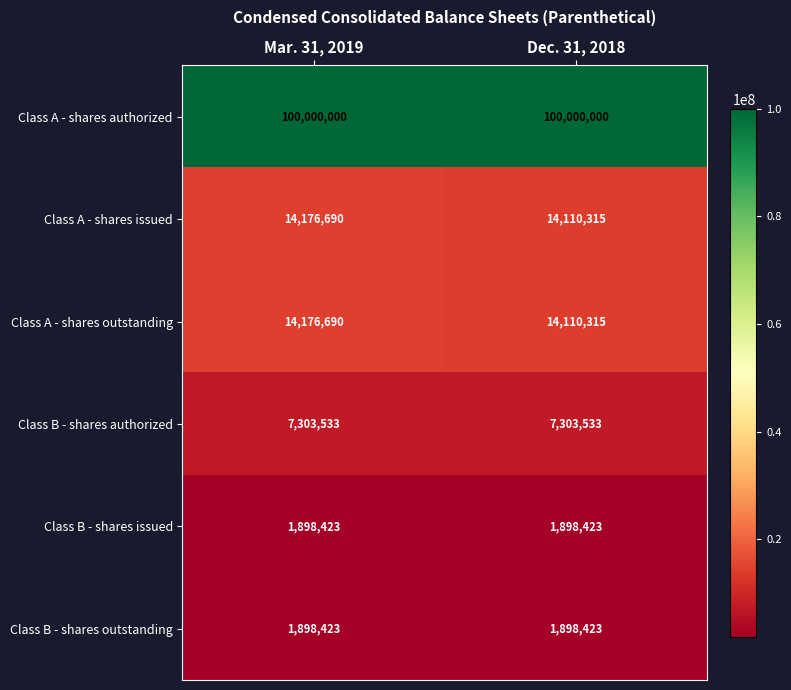

List the labels in order of Class A - shares outstanding value, smallest first.

Dec. 31, 2018, Mar. 31, 2019